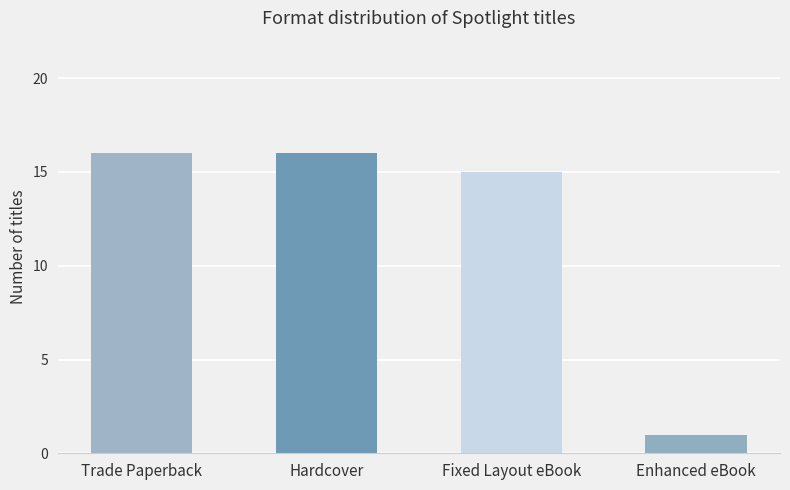

Which category has the lowest value across all series?

Enhanced eBook